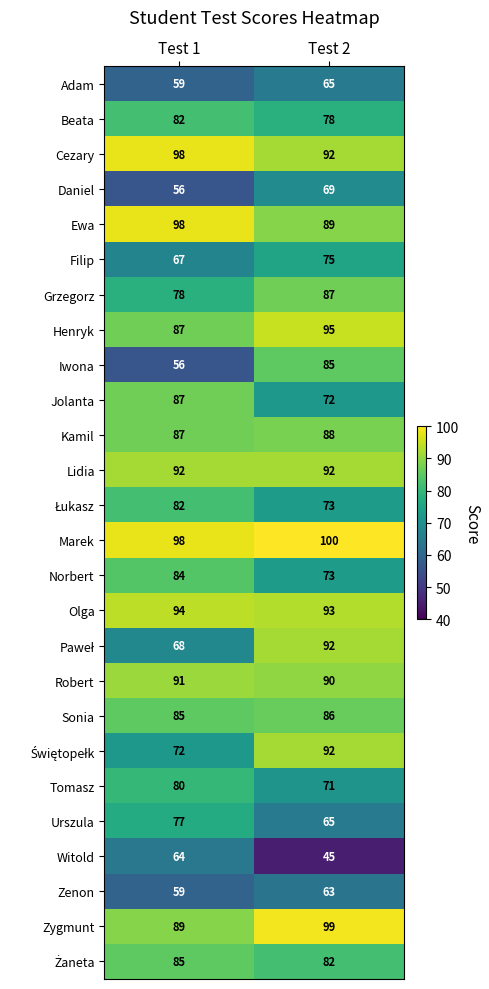

At which label does Robert reach its minimum?

Test 2